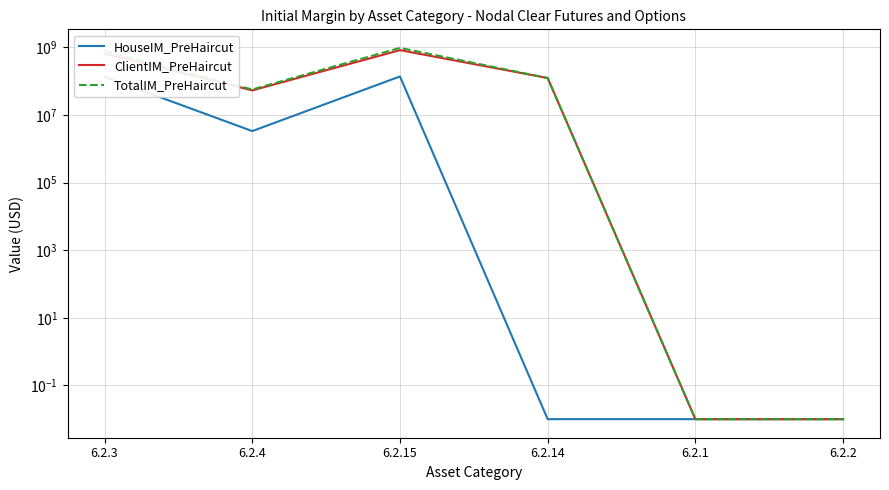

True or false: ClientIM_PreHaircut has more than 0 points higher than both neighbors.

True